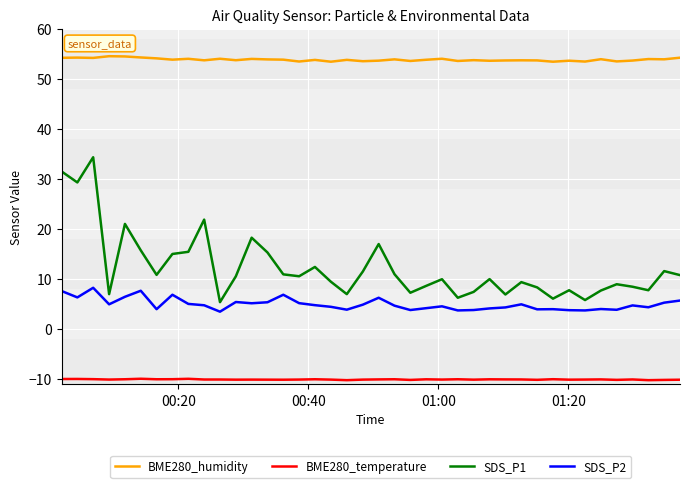

What is the greatest value displayed?

54.5